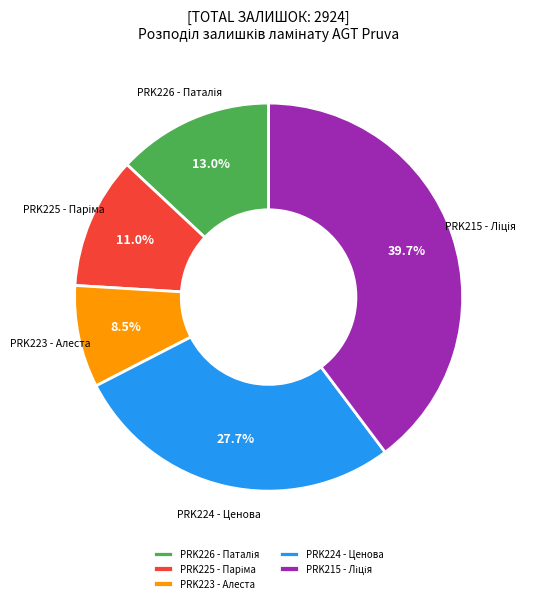

Which category has the smallest portion of the pie?

PRK223 - Алеста